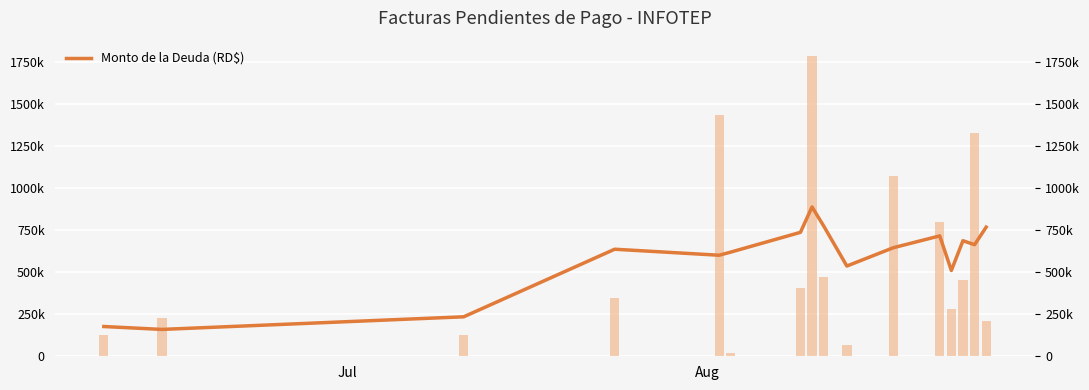

What is the maximum value shown in the chart?

889172.8